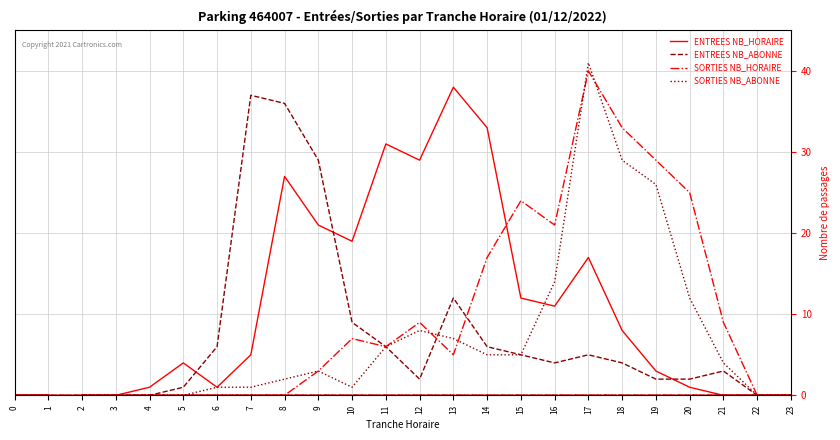

At which label does SORTIES NB_HORAIRE reach its peak?

17